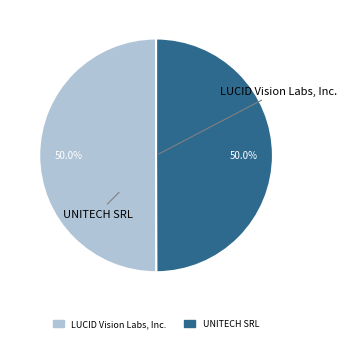

Count the number of slices in the pie.

2